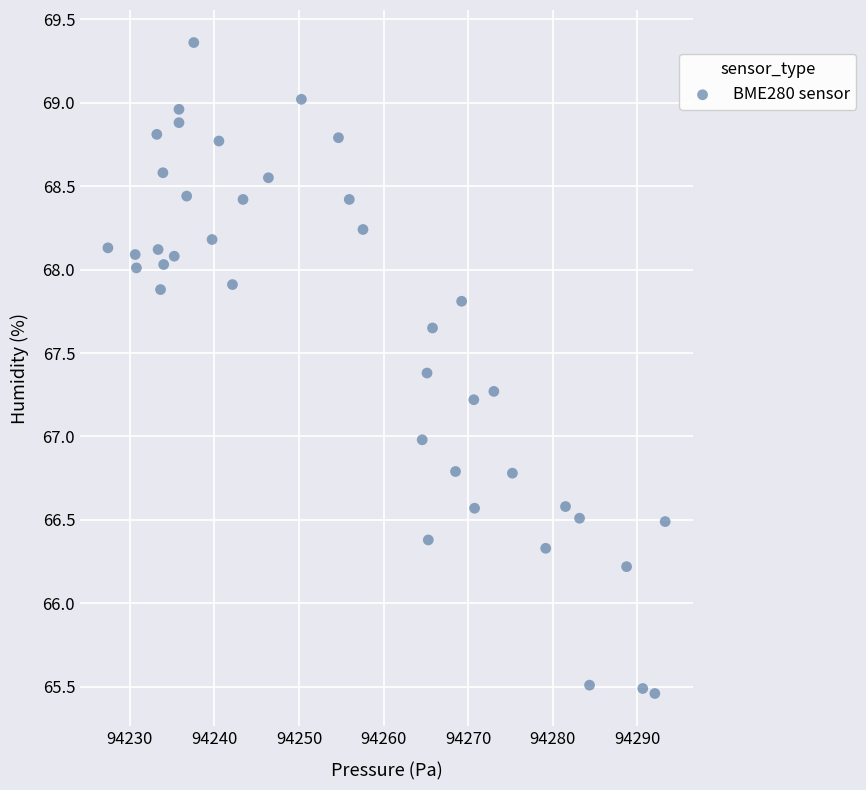

What is the range of Y values (max minus min)?

3.9